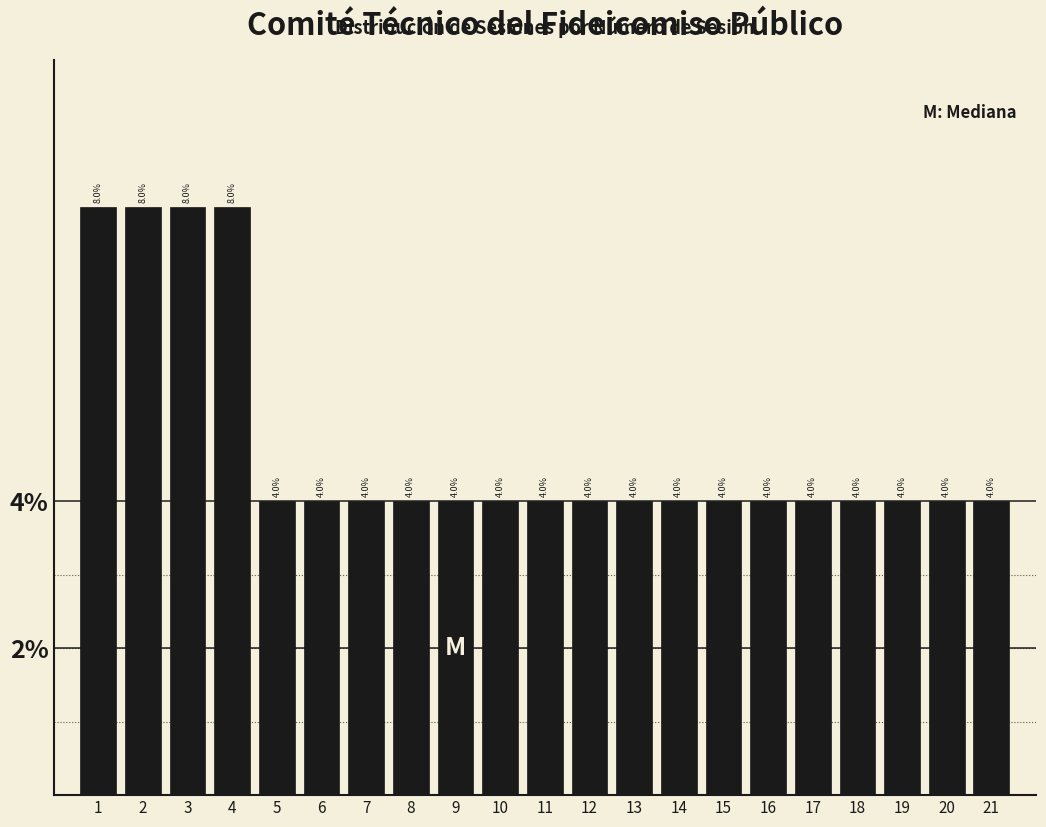

Reading left to right, list every bar in this chart as the range it spans on the x-axis followed by its height.

0.5 to 1.5: 8.0
1.5 to 2.5: 8.0
2.5 to 3.5: 8.0
3.5 to 4.5: 8.0
4.5 to 5.5: 4.0
5.5 to 6.5: 4.0
6.5 to 7.5: 4.0
7.5 to 8.5: 4.0
8.5 to 9.5: 4.0
9.5 to 10.5: 4.0
10.5 to 11.5: 4.0
11.5 to 12.5: 4.0
12.5 to 13.5: 4.0
13.5 to 14.5: 4.0
14.5 to 15.5: 4.0
15.5 to 16.5: 4.0
16.5 to 17.5: 4.0
17.5 to 18.5: 4.0
18.5 to 19.5: 4.0
19.5 to 20.5: 4.0
20.5 to 21.5: 4.0